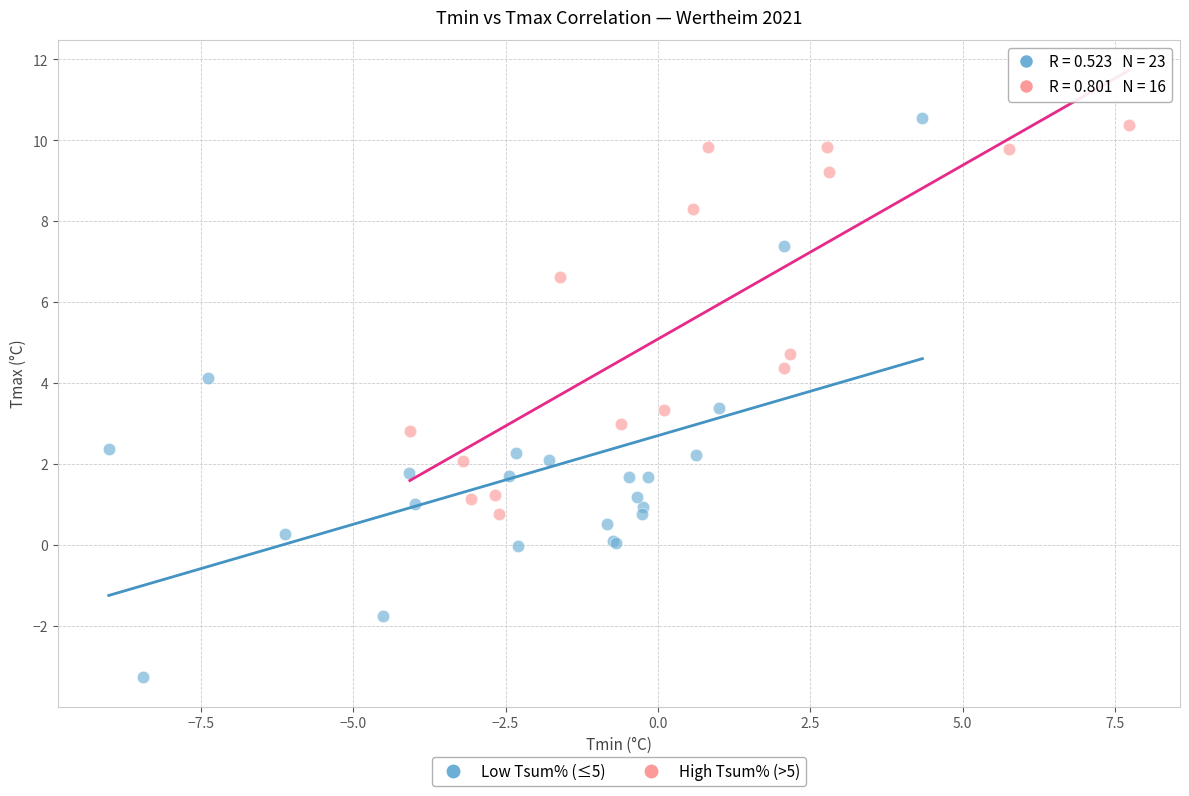

Which series contains the lowest Y value?

Low Tsum% (≤5)